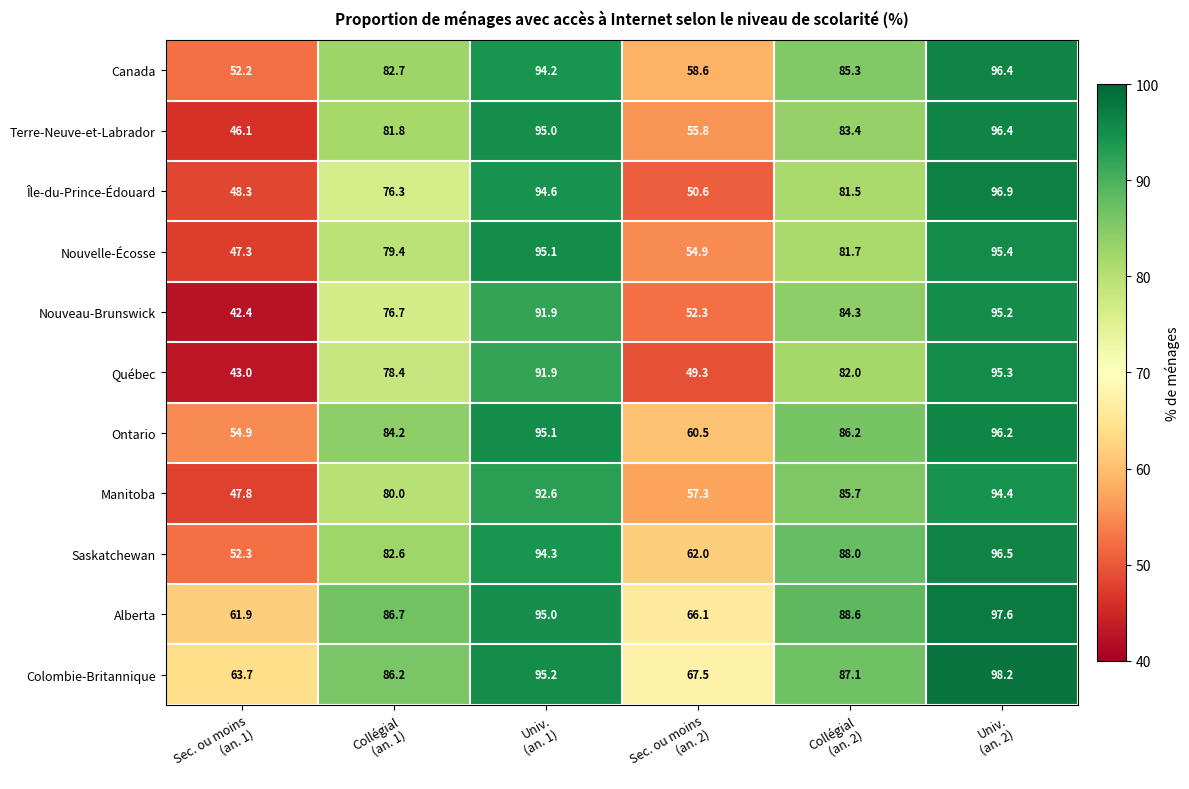

At how many categories does at least one series exceed 76?

4